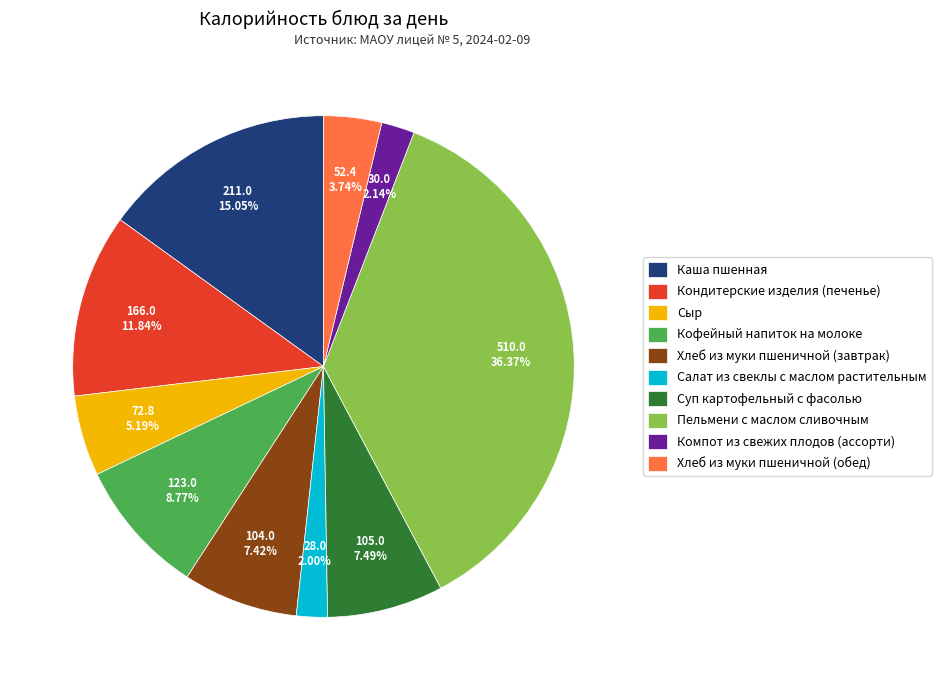

Which slice is the largest?

Пельмени с маслом сливочным